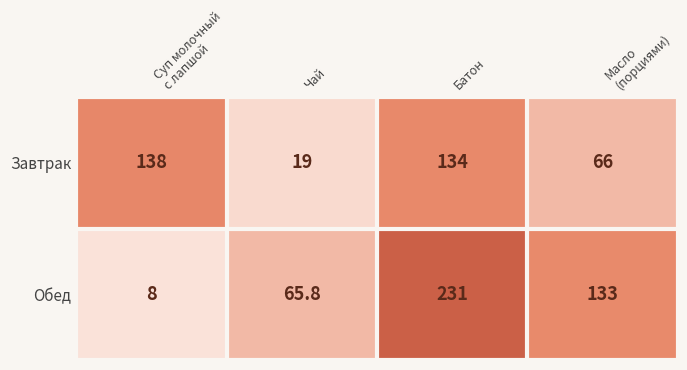

True or false: Обед has a value of 231.0 at Батон.

True